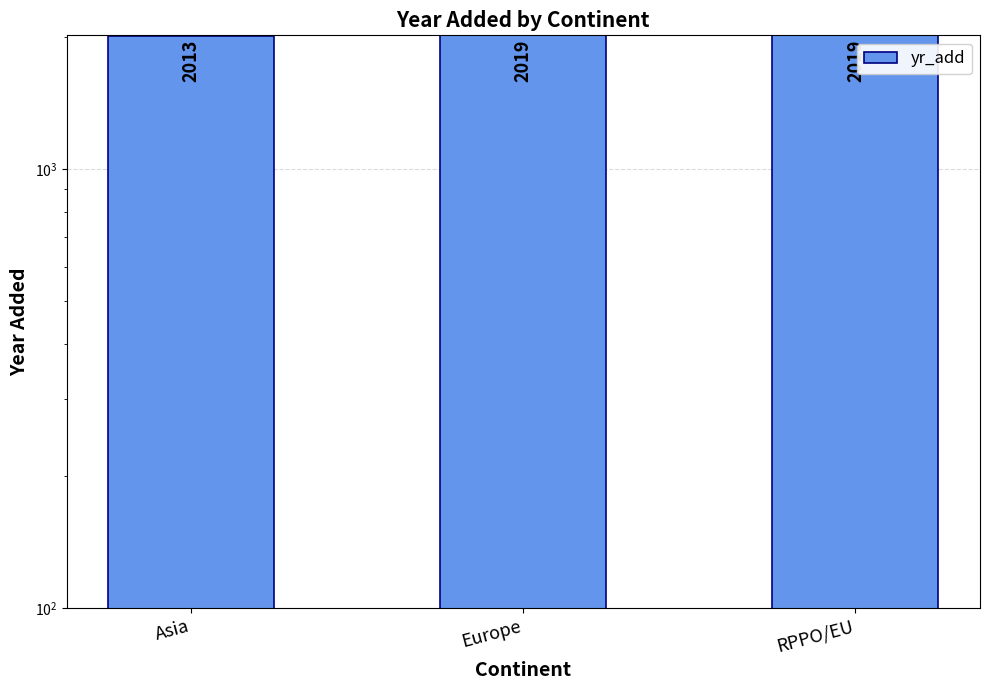

Which has a higher value, RPPO/EU or Europe?

RPPO/EU